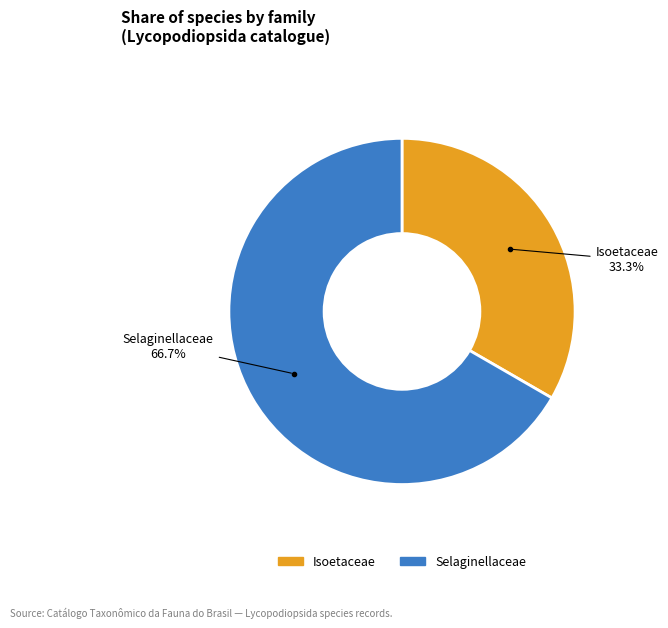

Does any single category account for the majority?

Yes